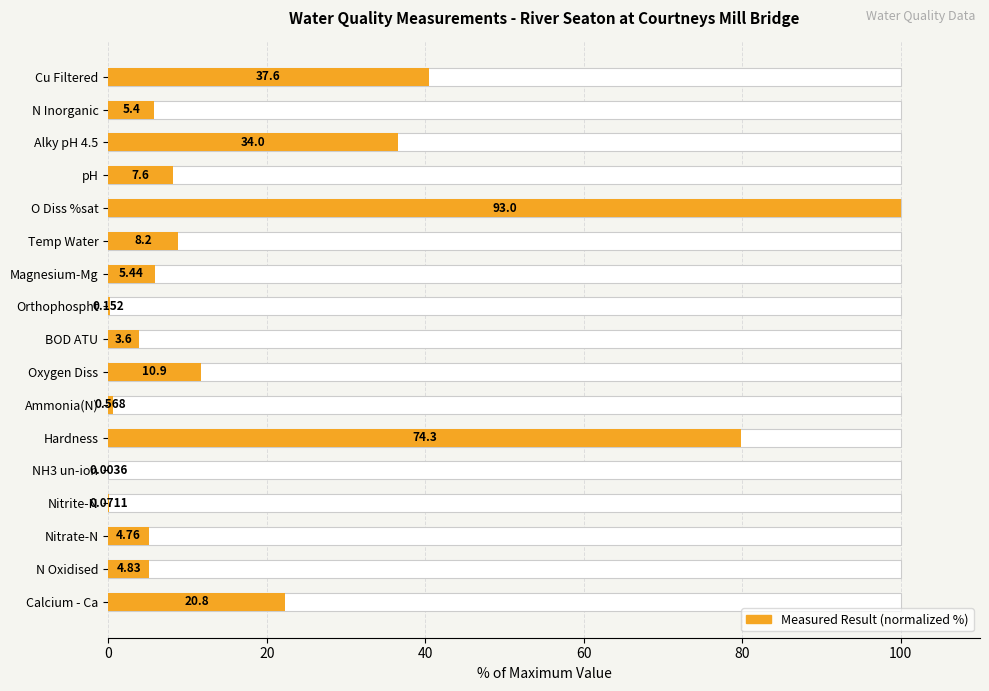

Count the number of categories in the chart.

17